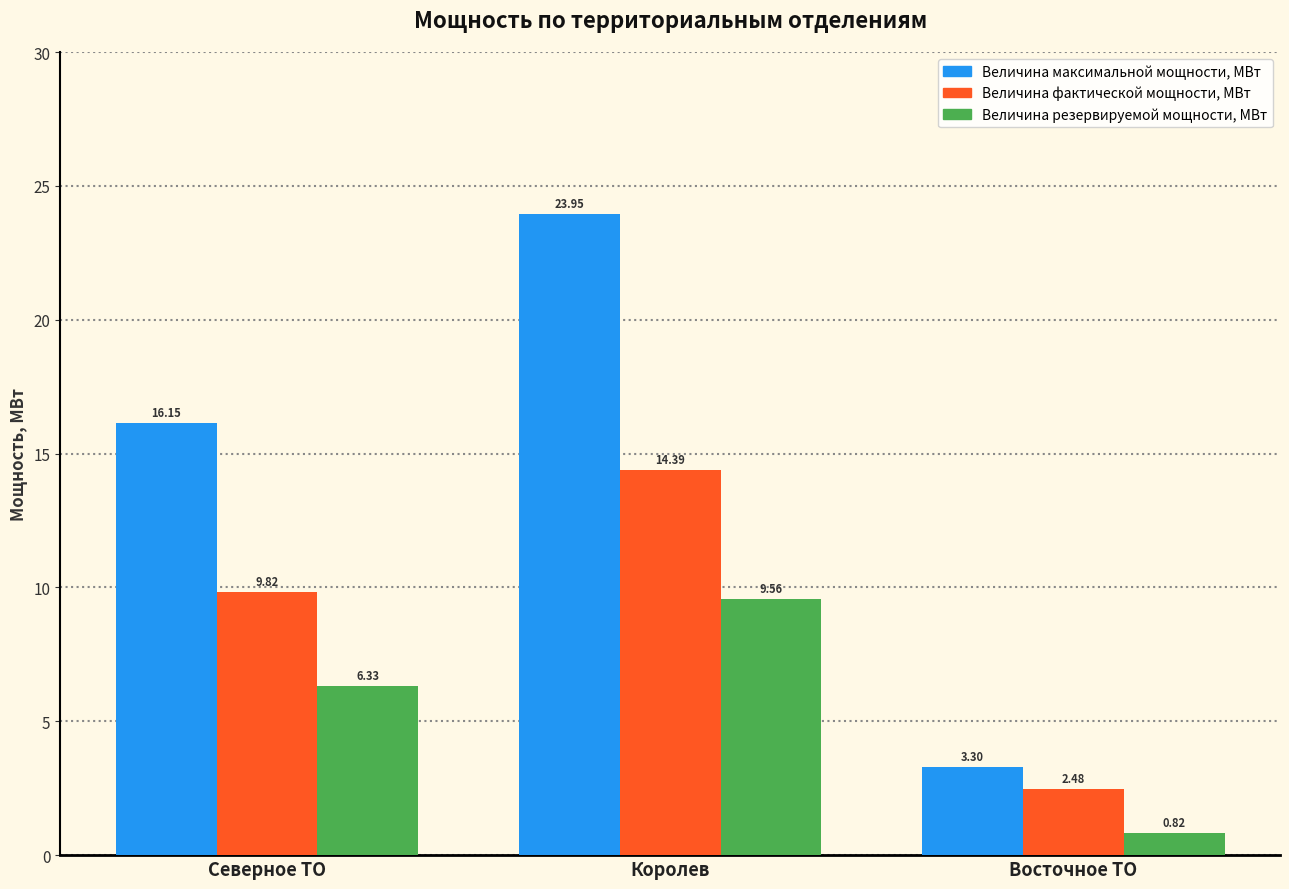

Rank the series by their average value, from lowest to highest.

Величина резервируемой мощности, МВт, Величина фактической мощности, МВт, Величина максимальной мощности, МВт